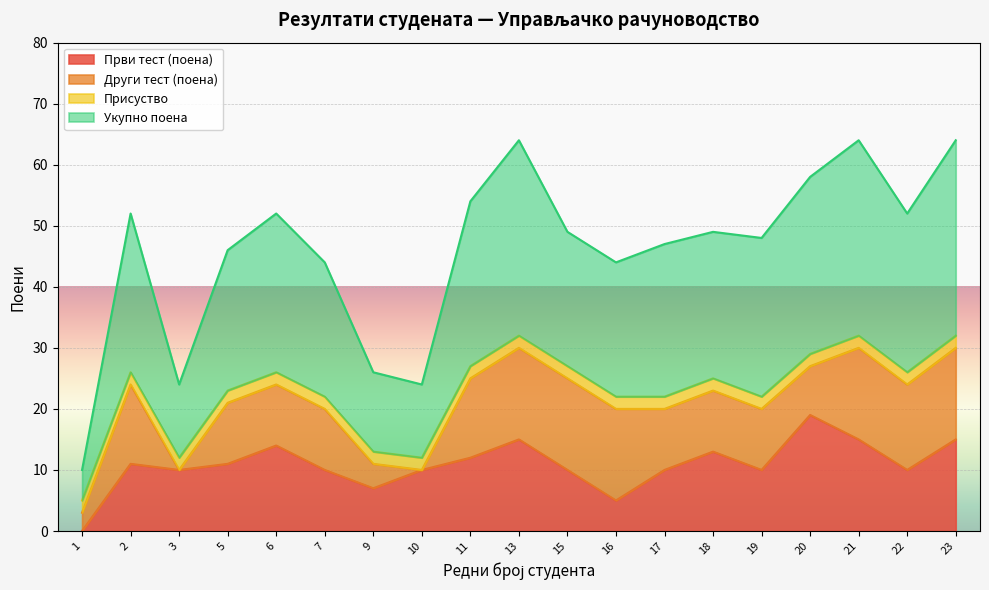

What is the difference between the second highest and minimum values in the Први тест (поена) series?

15